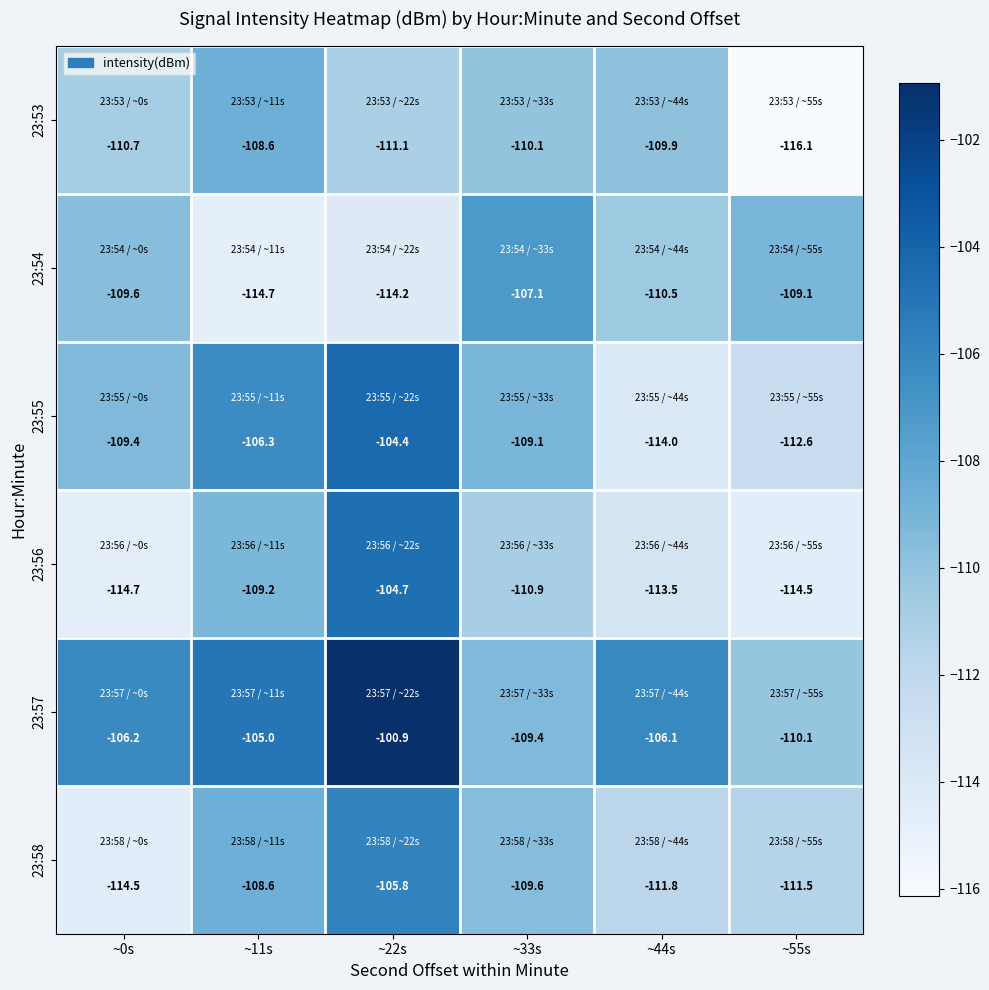

What is the sum of all 23:53 values?

-666.5